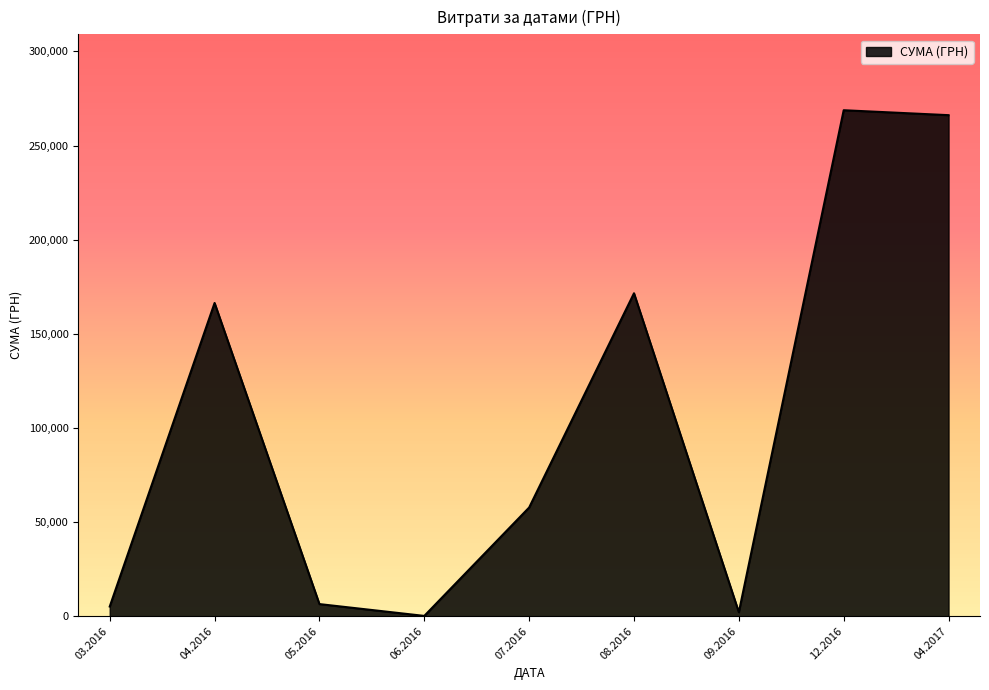

Is it true that the value at 07.2016 is 34554.4?

False